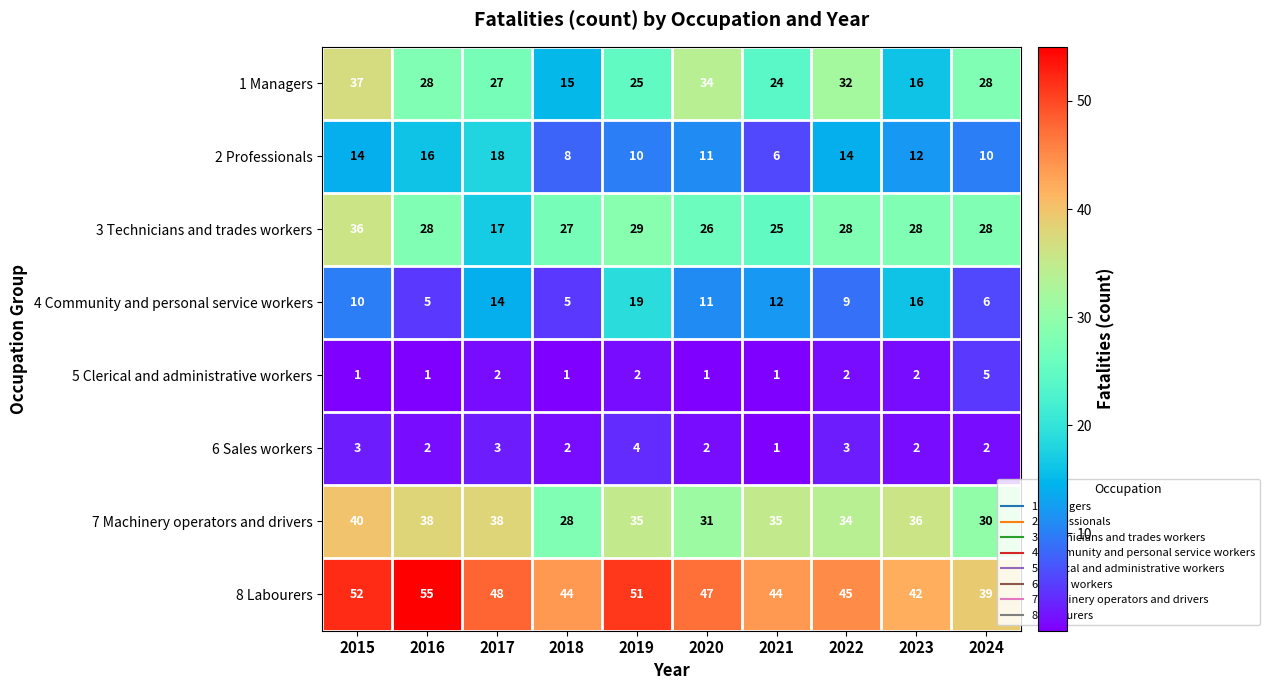

What is the lowest value of the 2 Professionals series?

6